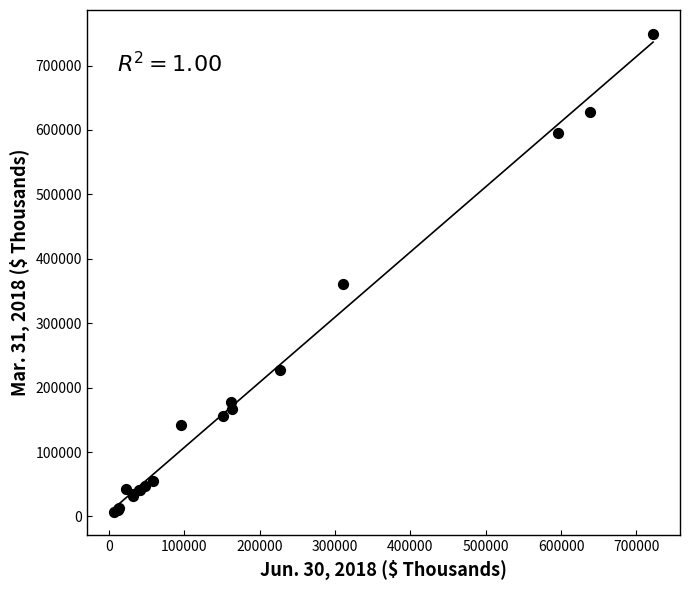

What Y value in the scatter plot is closest to 378399?

360345